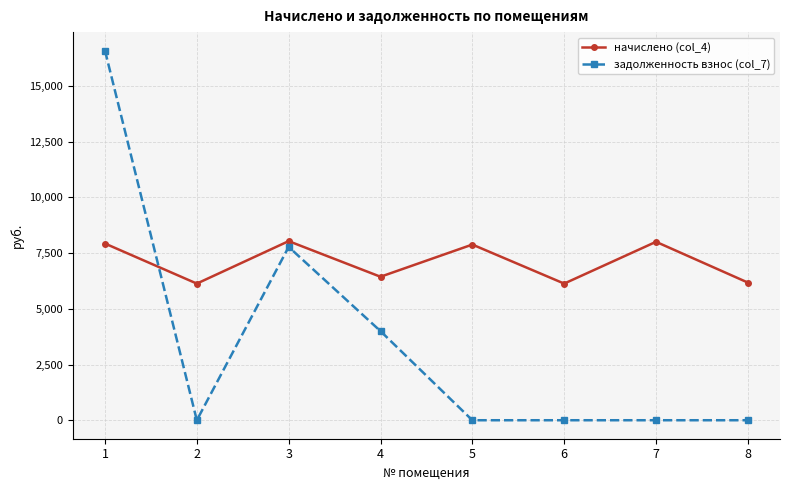

What is the value of the начислено (col_4) point at the 6th from the left?

6128.6